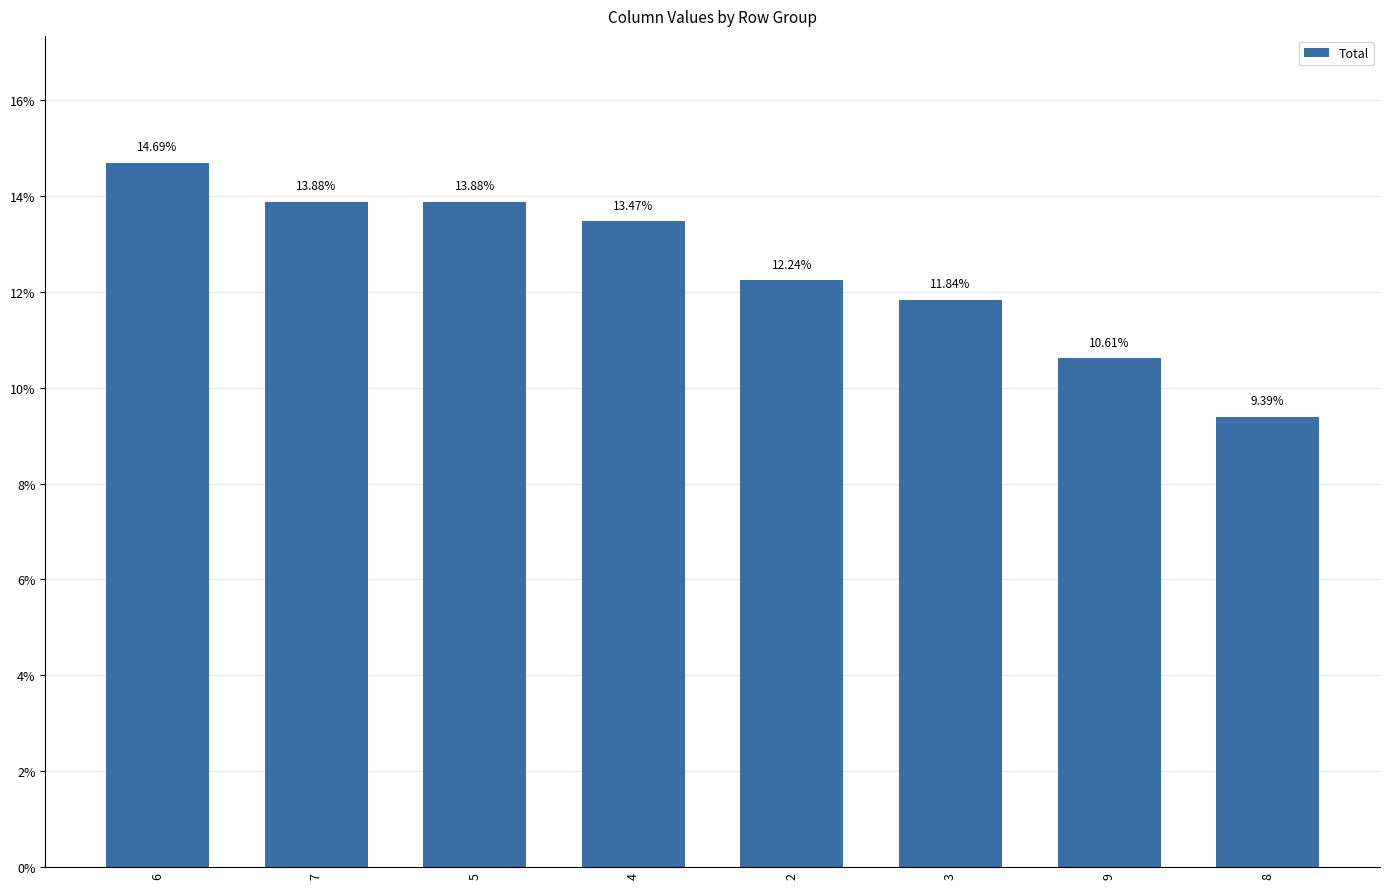

Reading left to right, what are all the values shown in this chart?

6=0.1	7=0.1	5=0.1	4=0.1	2=0.1	3=0.1	9=0.1	8=0.1